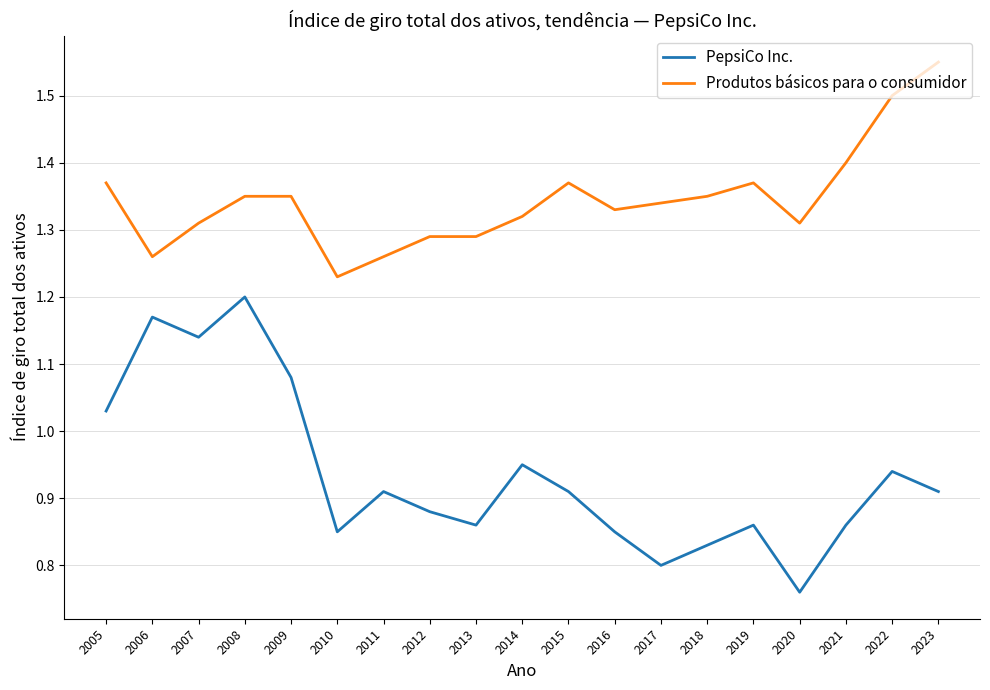

The Produtos básicos para o consumidor series shows 1.8 at 2019. True or false?

False